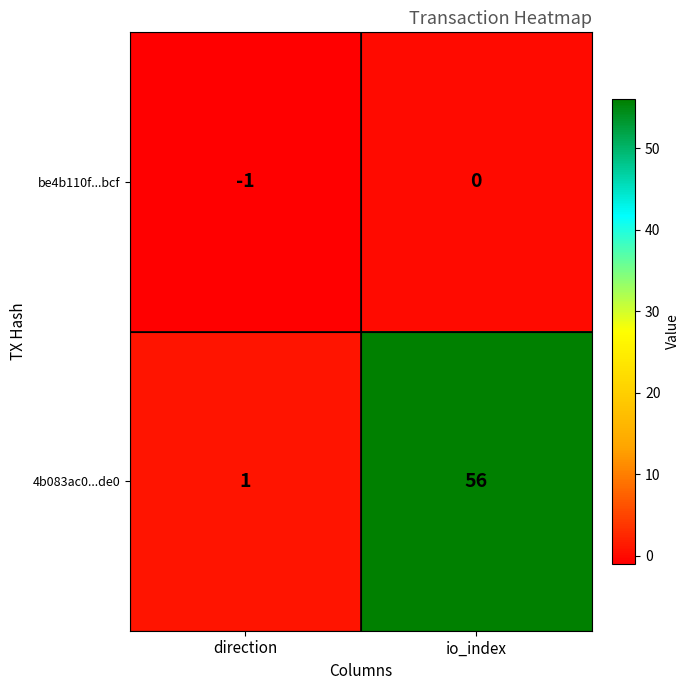

At which category is the sum across all series the highest?

io_index